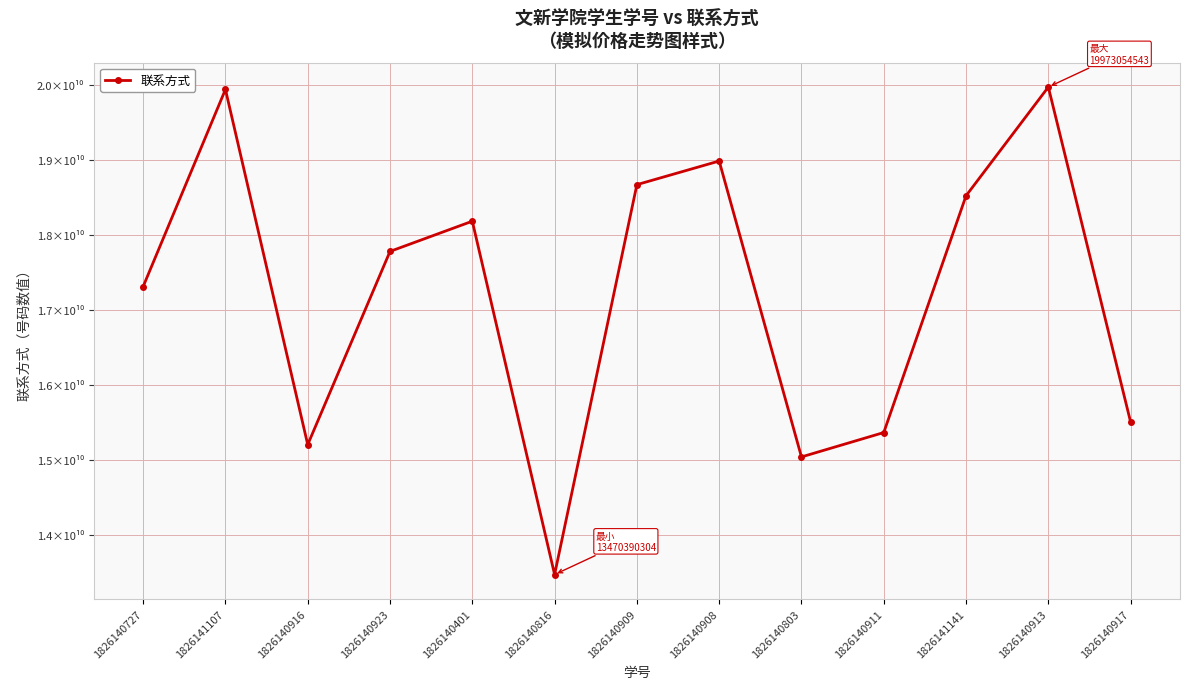

Does the chart have visible grid lines?

Yes